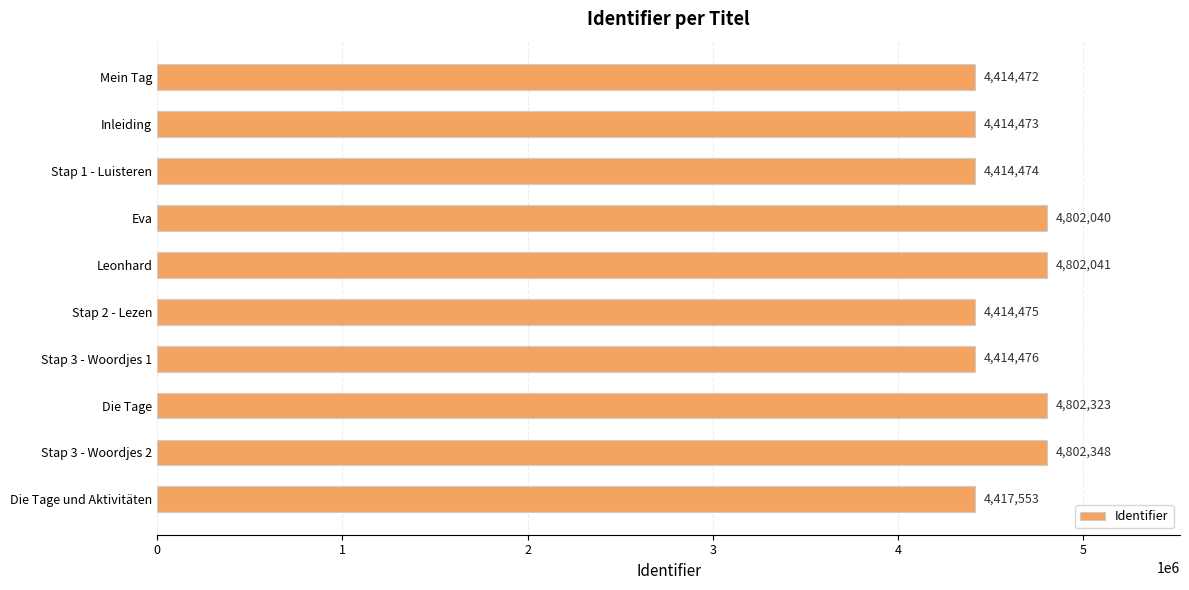

What is the greatest value displayed?

4802348